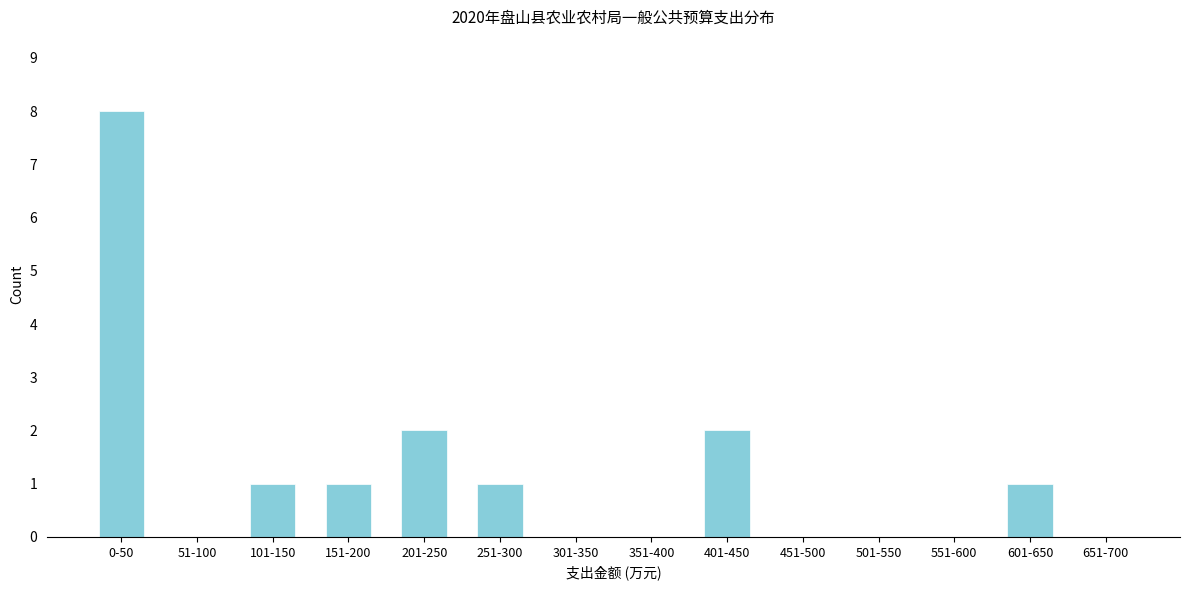

Reading right to left, what are all the values shown in this chart?

651-700=0	601-650=1	551-600=0	501-550=0	451-500=0	401-450=2	351-400=0	301-350=0	251-300=1	201-250=2	151-200=1	101-150=1	51-100=0	0-50=8